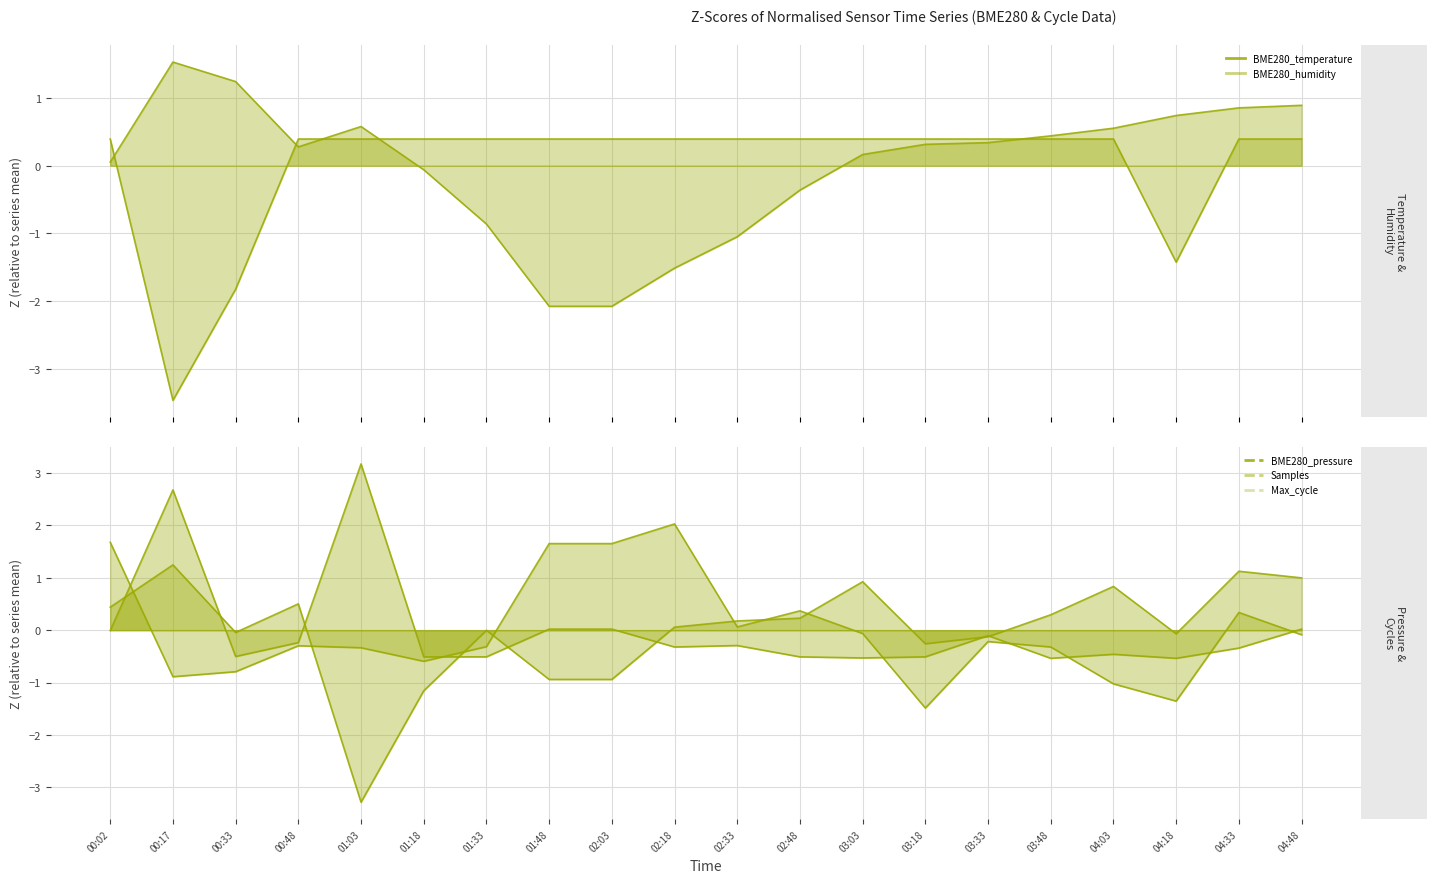

Where do Max_cycle line and BME280_temperature line first cross each other?

00:02 and 00:17